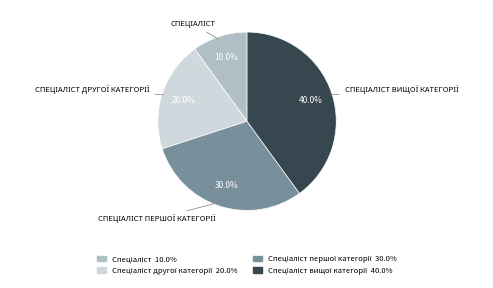

Does any single category account for the majority?

No